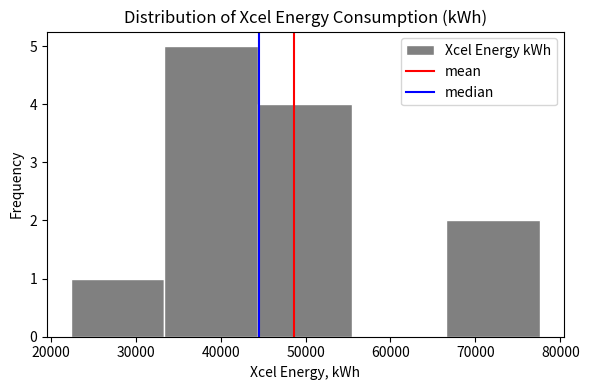

Over which range of the x-axis is the bar tallest?

33000 to 44000